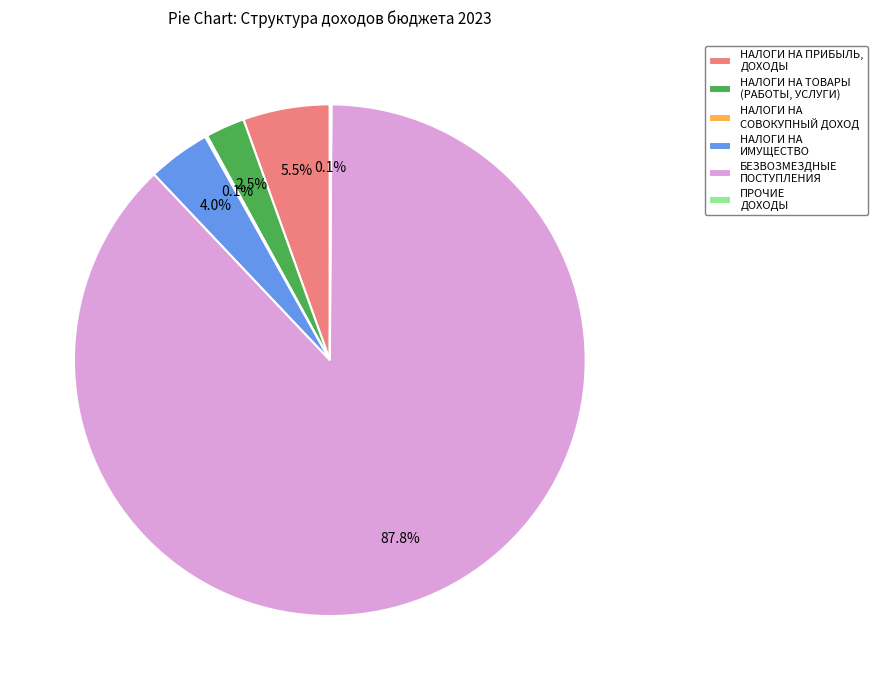

Is there any slice that represents more than half of the pie?

Yes